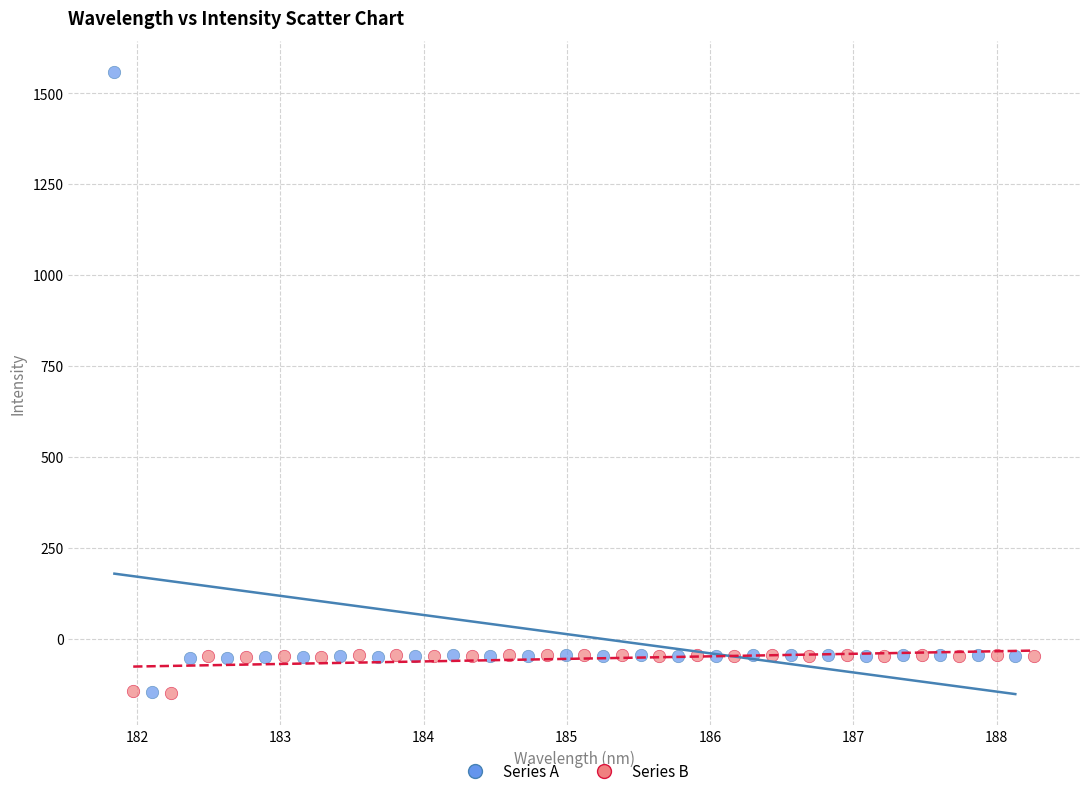

Which series has the largest Y range (max minus min)?

Series A